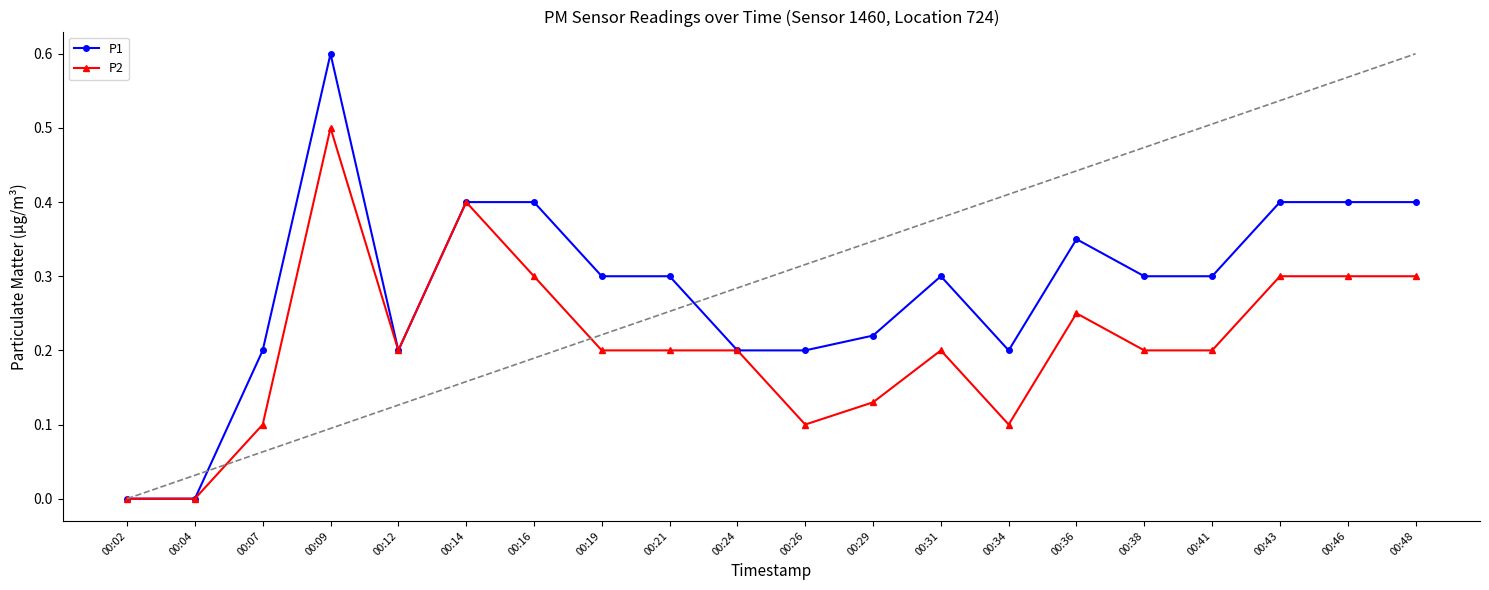

Which category has the highest value in the P2 series?

00:09